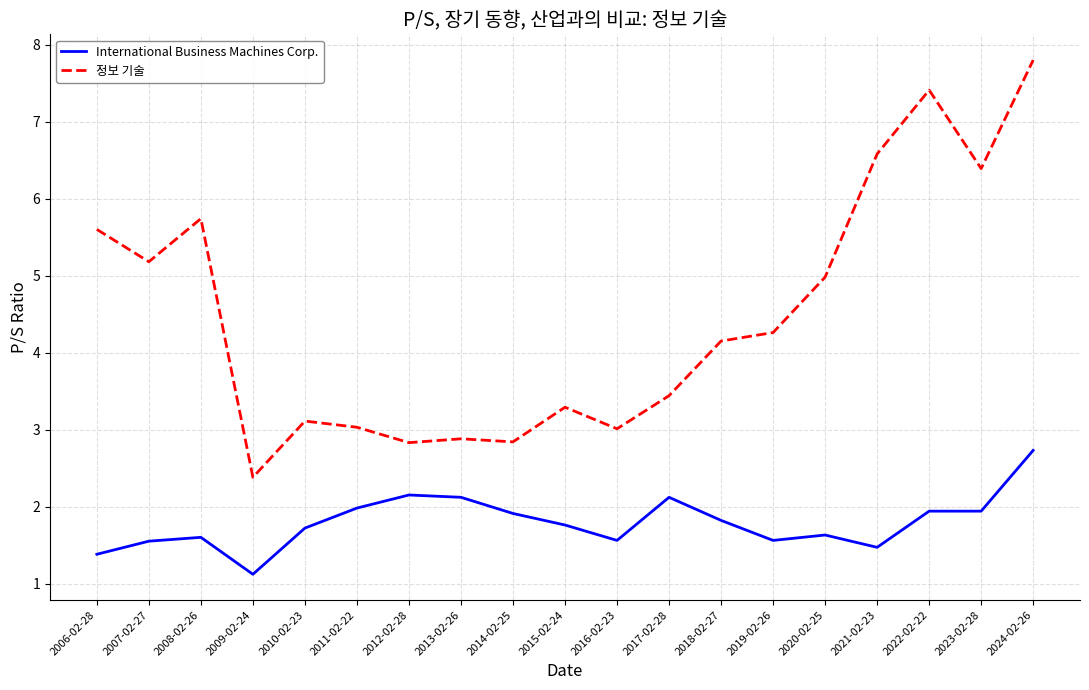

What is the sum of the 정보 기술 values at 2016-02-23 and 2011-02-22?

6.0